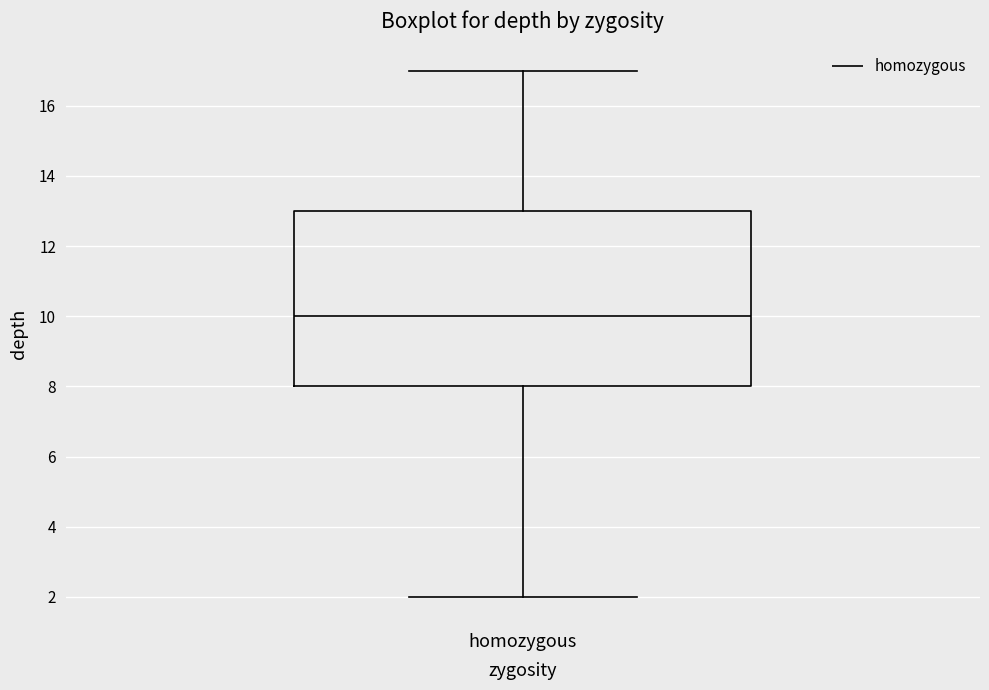

Where does the upper whisker of the box for homozygous end on the y-axis? The values are not printed on the chart, so give them approximately, as read against the axis.

17